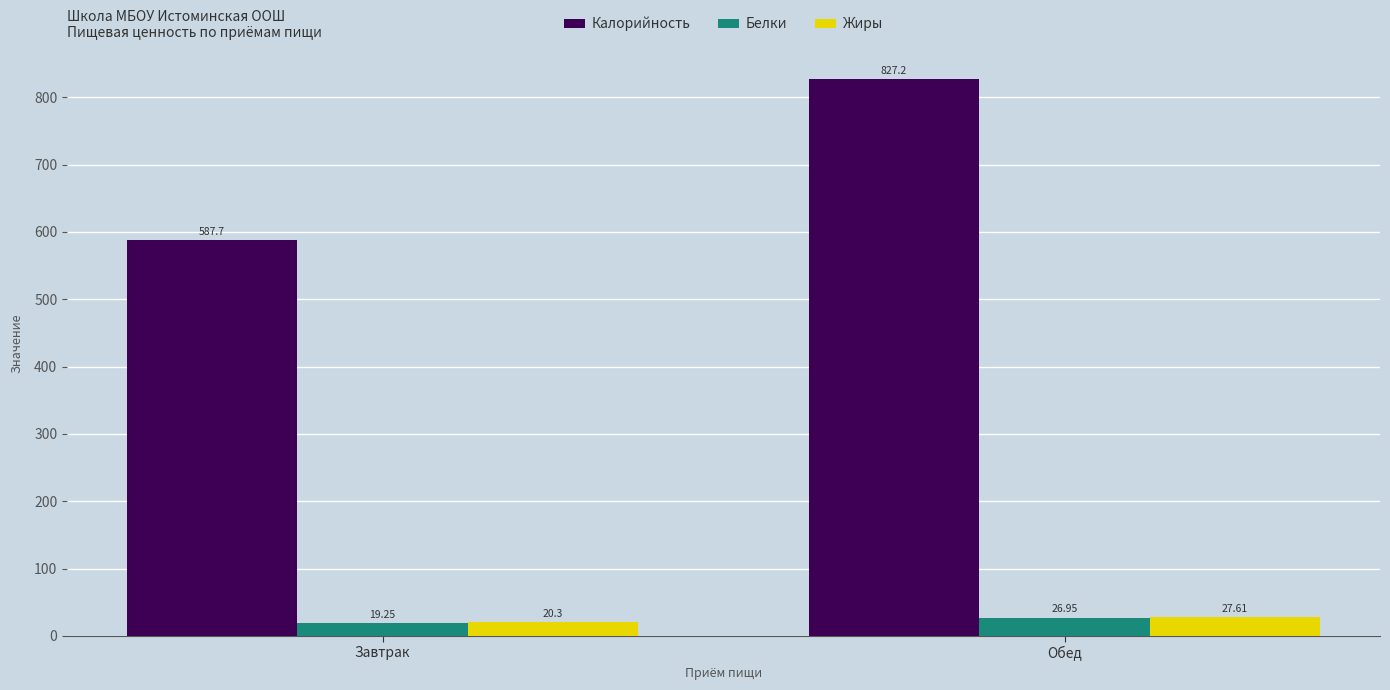

What is the difference between the maximum and minimum values in the Калорийность series?

239.5